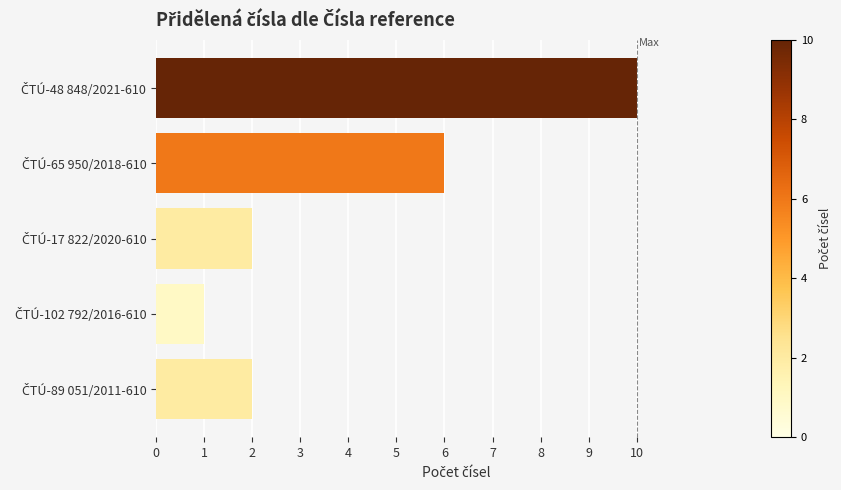

What is the value of the 3rd bar from the top?

2